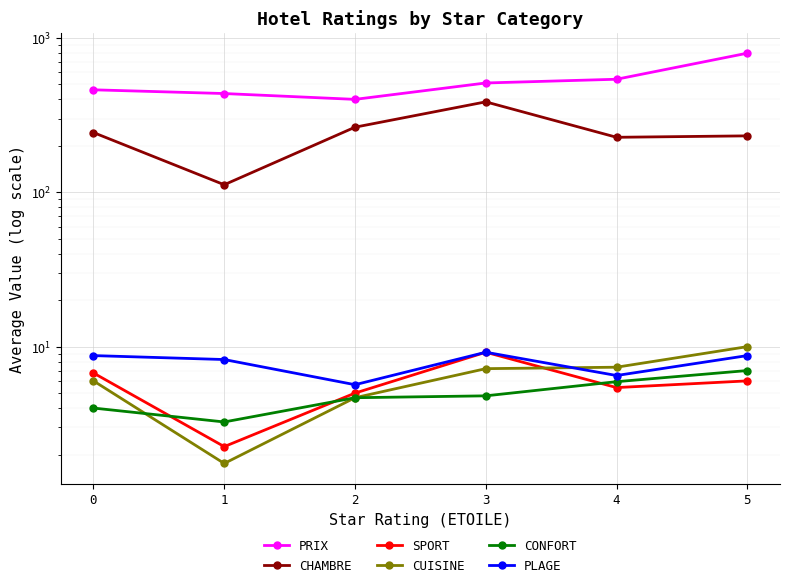

Is the value of CHAMBRE at 5 greater than the value of CONFORT at 3?

Yes